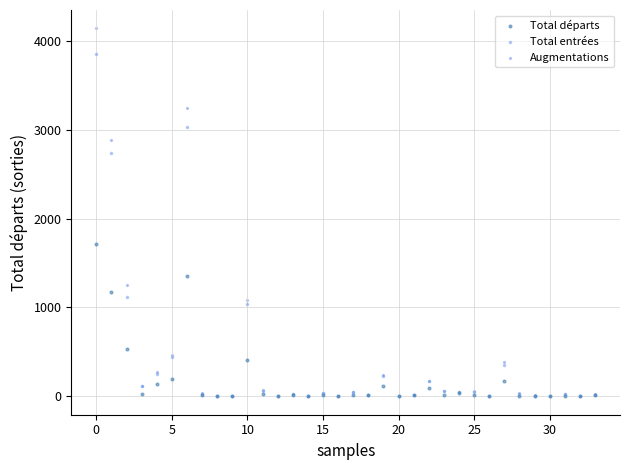

Across all series, what Y value is closest to 2071?

1718